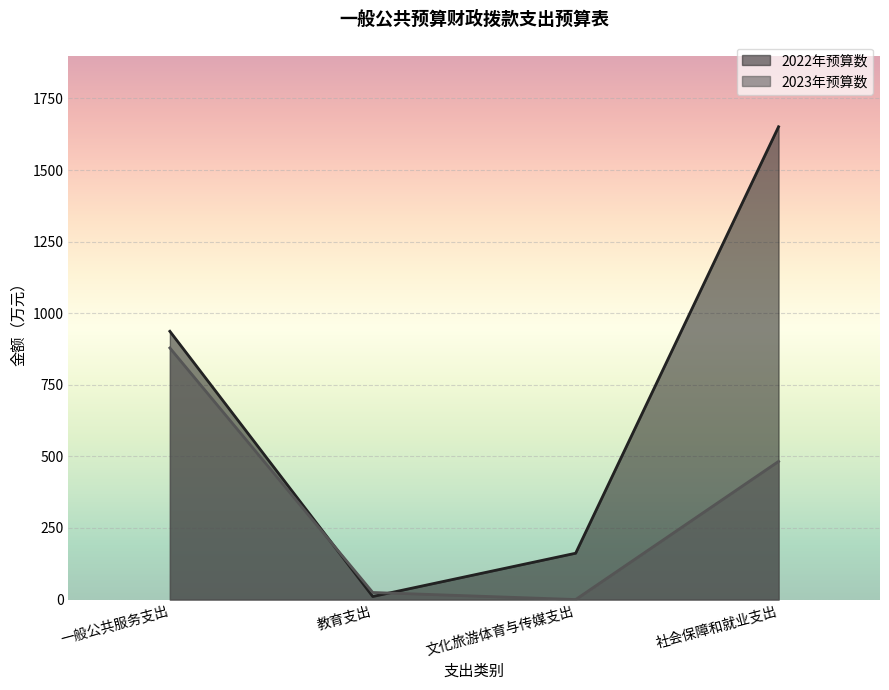

Which series has the largest total across all categories?

2022年预算数